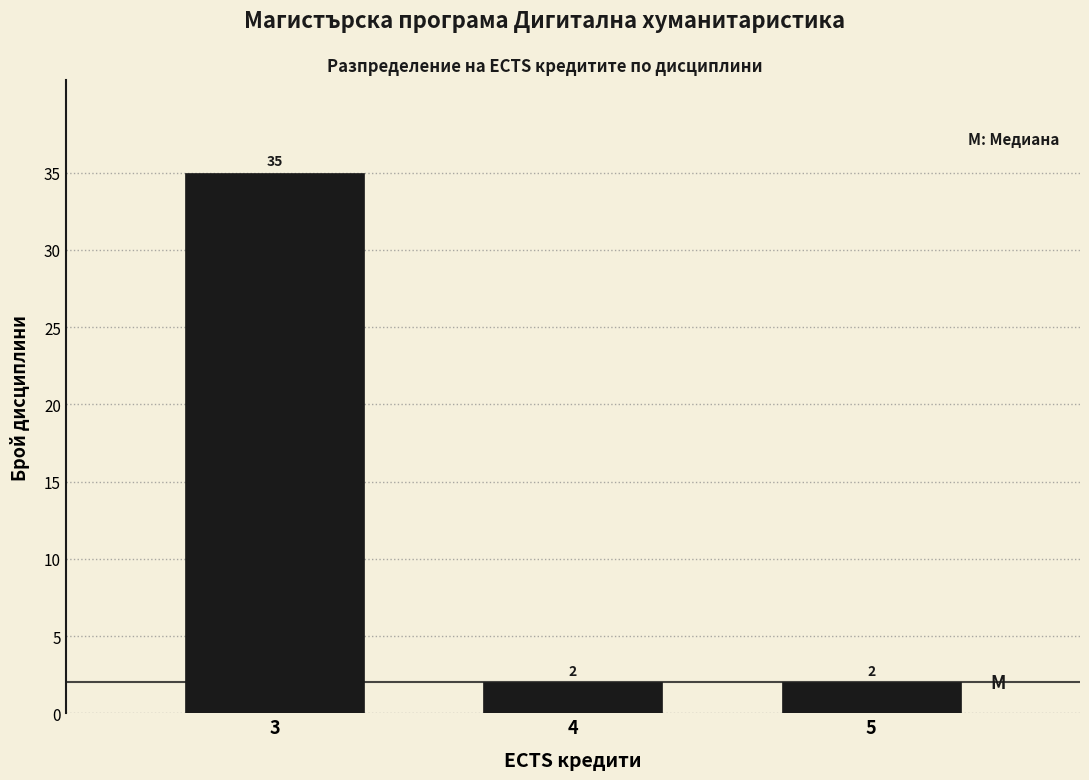

Reading left to right, transcribe all the data shown in this chart.

35	2	2